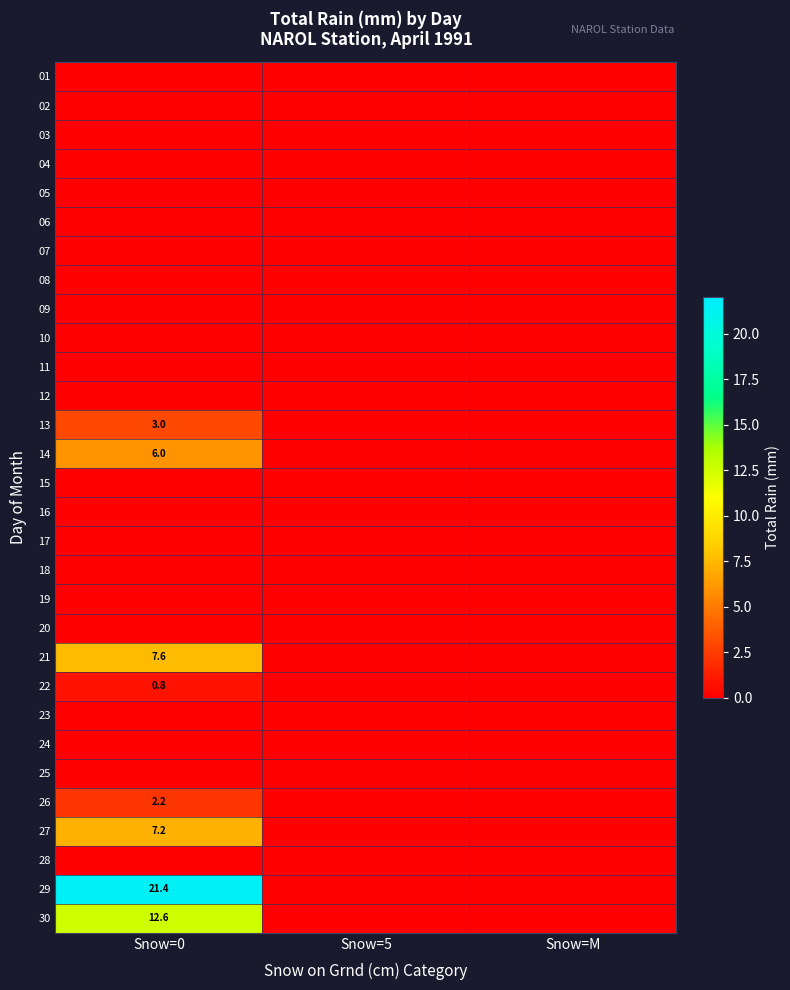

Is it true that 29 equals 21.4 at Snow=0?

True